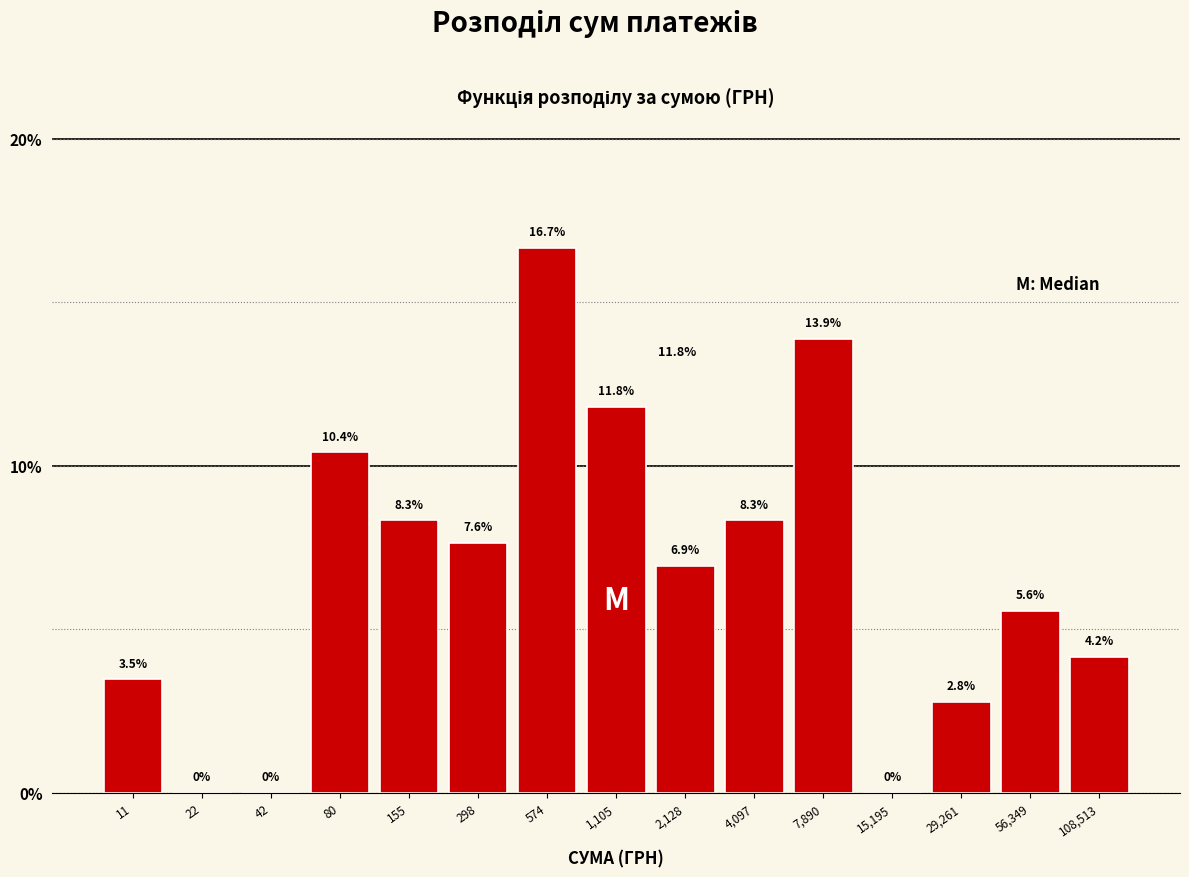

Reading left to right, what are all the values shown in this chart?

11=3.5	22=0.0	42=0.0	80=10.4	155=8.3	298=7.6	574=16.7	1,105=11.8	2,128=6.9	4,097=8.3	7,890=13.9	15,195=0.0	29,261=2.8	56,349=5.6	108,513=4.2